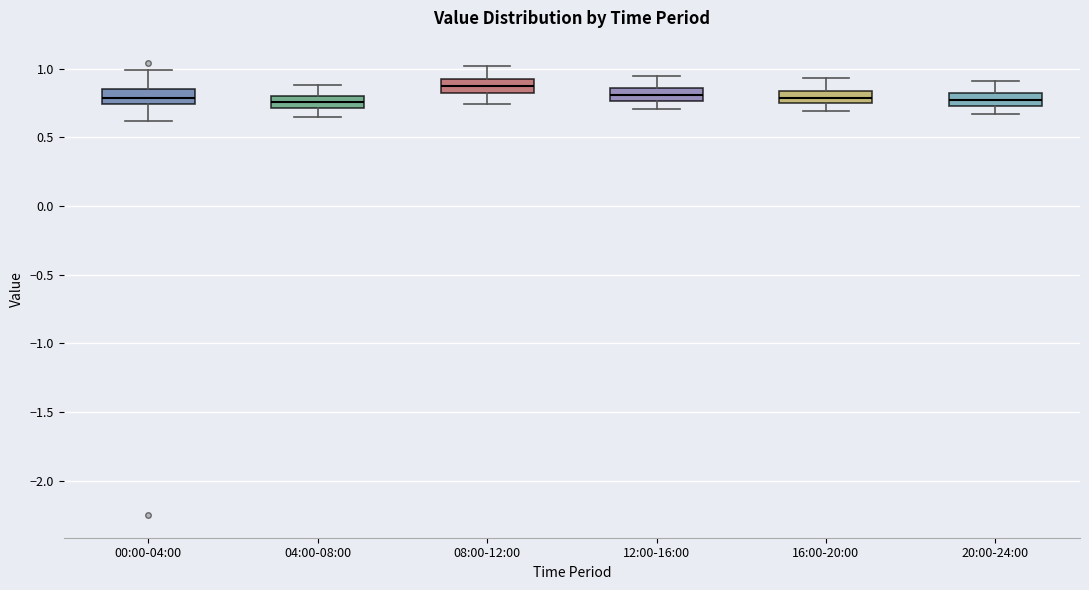

Where is the upper edge of the box for 12:00-16:00 on the y-axis? The values are not printed on the chart, so give them approximately, as read against the axis.

0.85